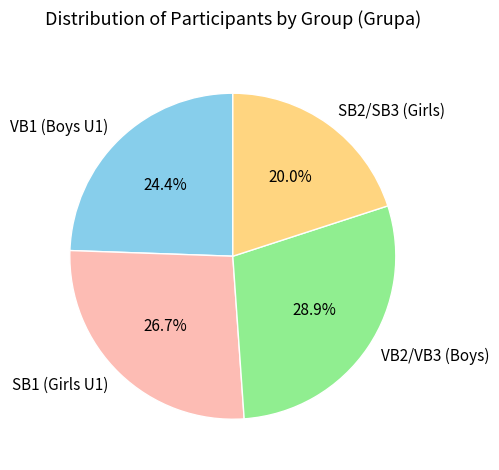

Rank the categories by value from lowest to highest.

SB2/SB3 (Girls), VB1 (Boys U1), SB1 (Girls U1), VB2/VB3 (Boys)